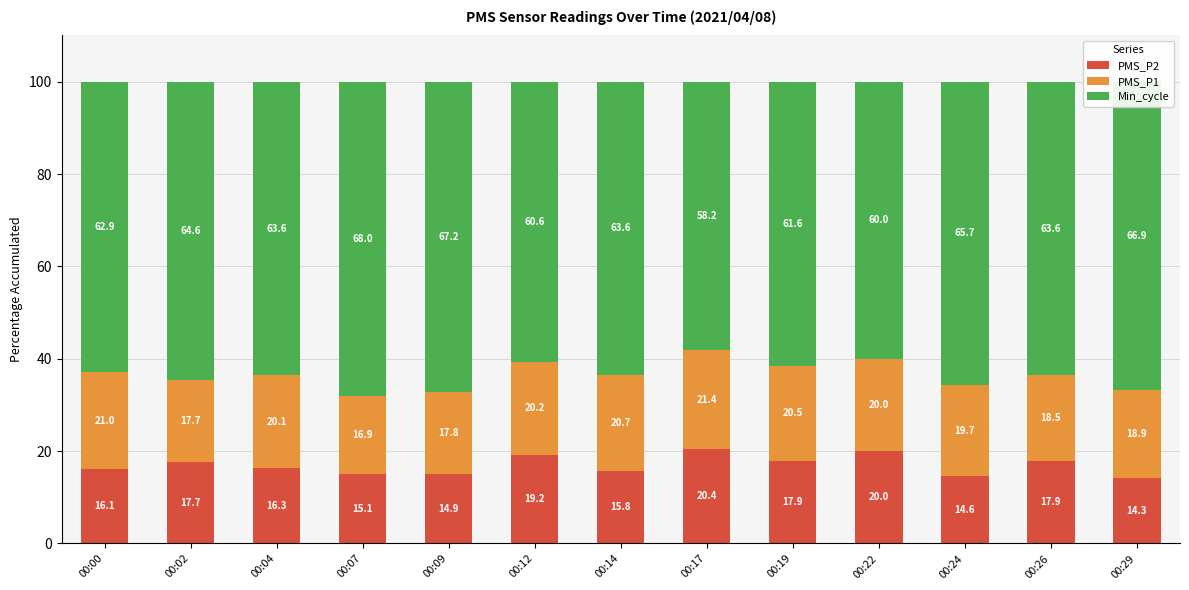

Which category has the highest value in the PMS_P2 series?

00:17